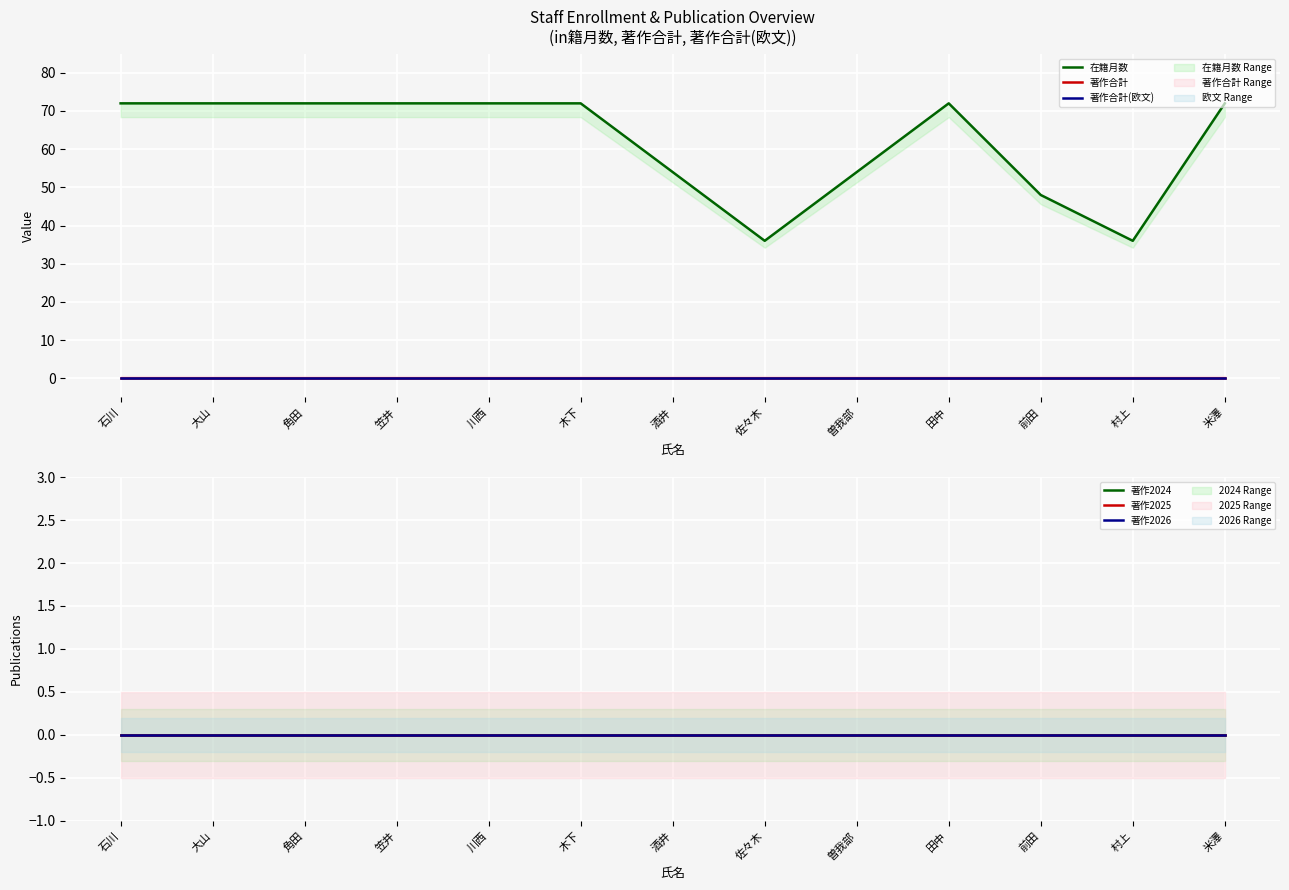

What is the label of the 6th point from the left?

木下